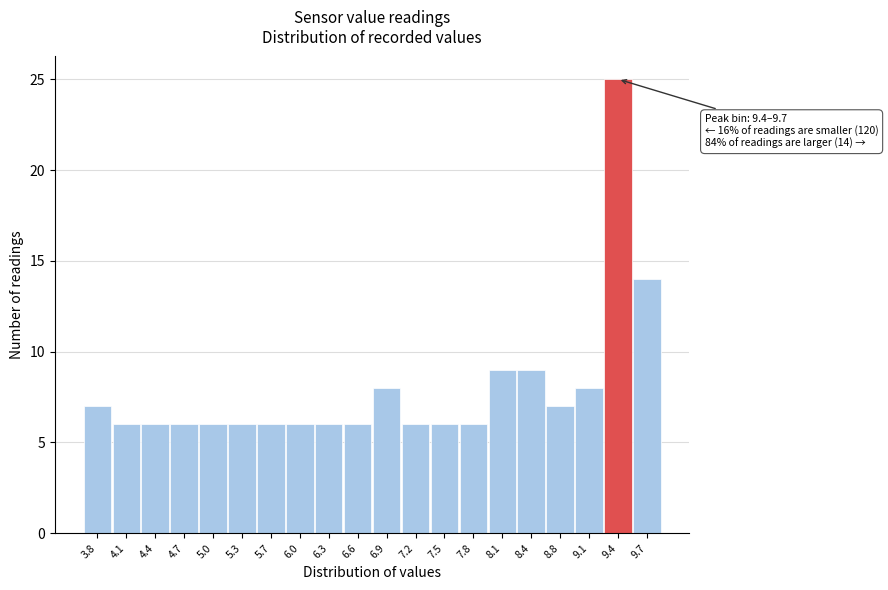

Reading left to right, what are all the values shown in this chart?

3.8=7	4.1=6	4.4=6	4.7=6	5.0=6	5.3=6	5.7=6	6.0=6	6.3=6	6.6=6	6.9=8	7.2=6	7.5=6	7.8=6	8.1=9	8.4=9	8.8=7	9.1=8	9.4=25	9.7=14